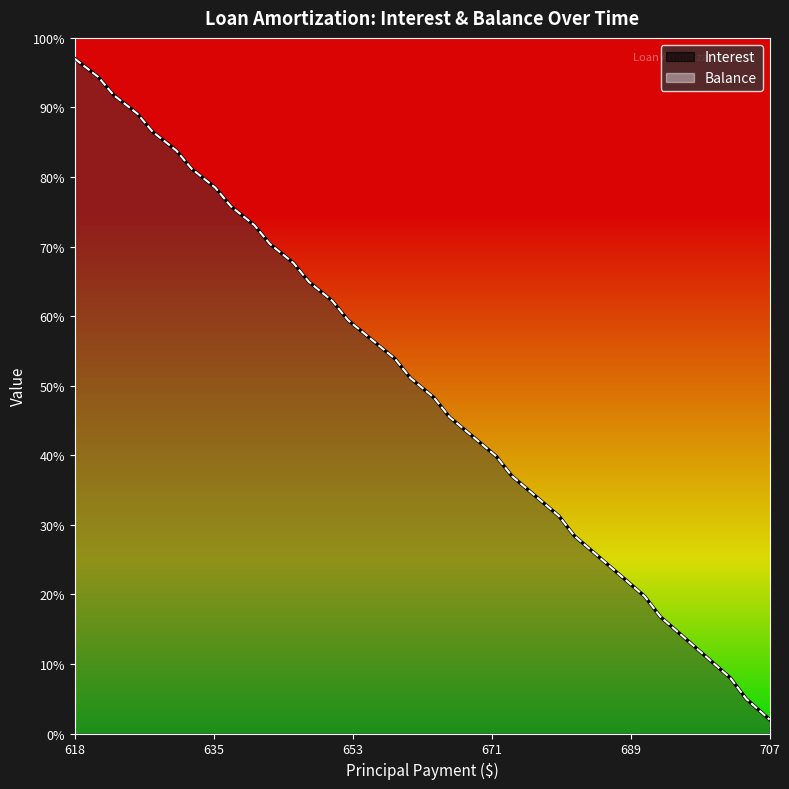

Does the chart have visible grid lines?

No